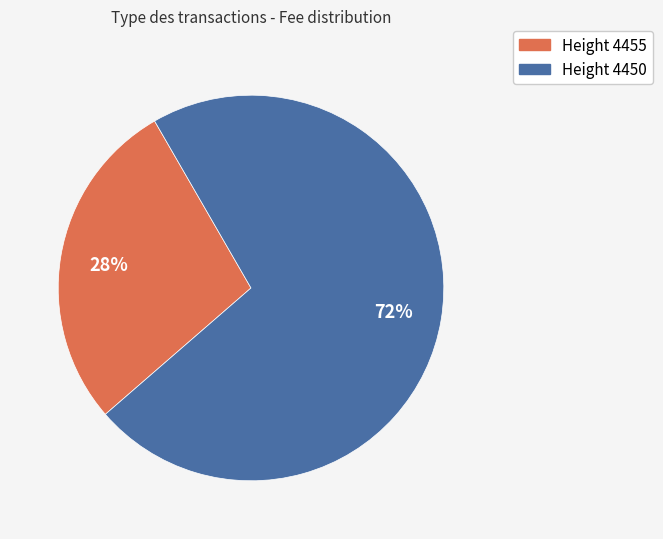

Is there any slice that represents more than half of the pie?

Yes